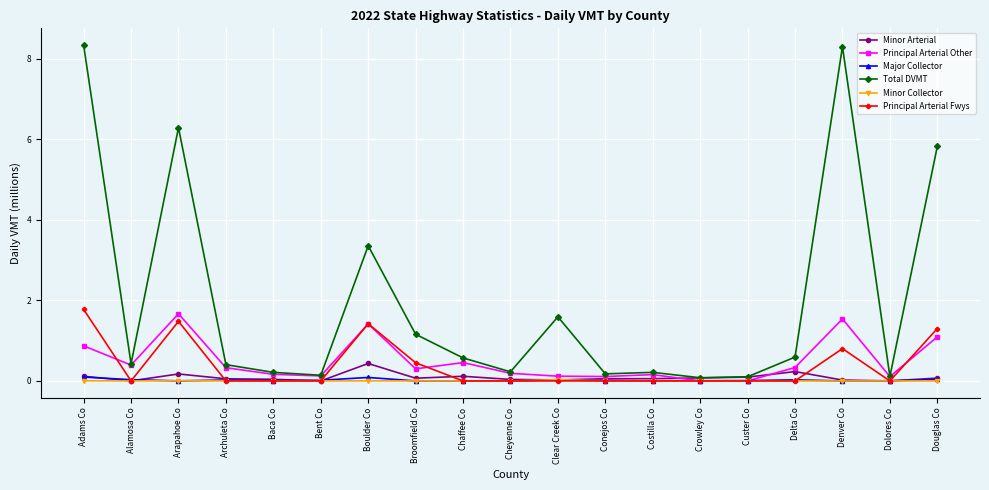

True or false: Principal Arterial Fwys has a value of 0.6 at Archuleta Co.

False